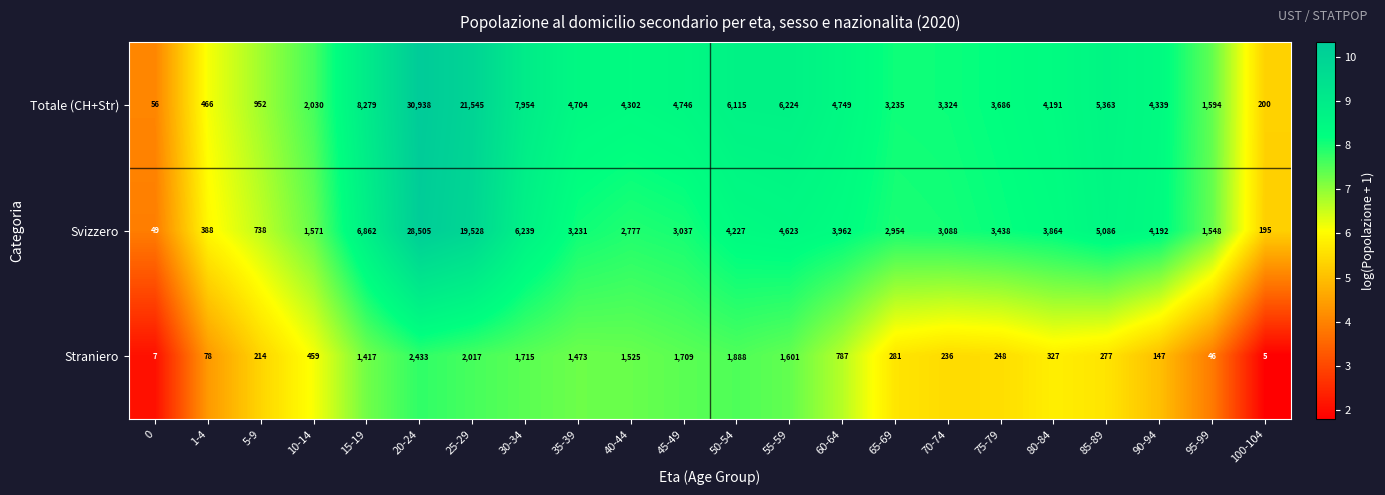

What is the lowest value of the Totale (CH+Str) series?

56